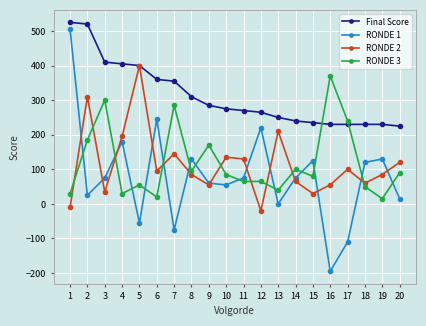

What is the difference between the highest and lowest values at 9?

230